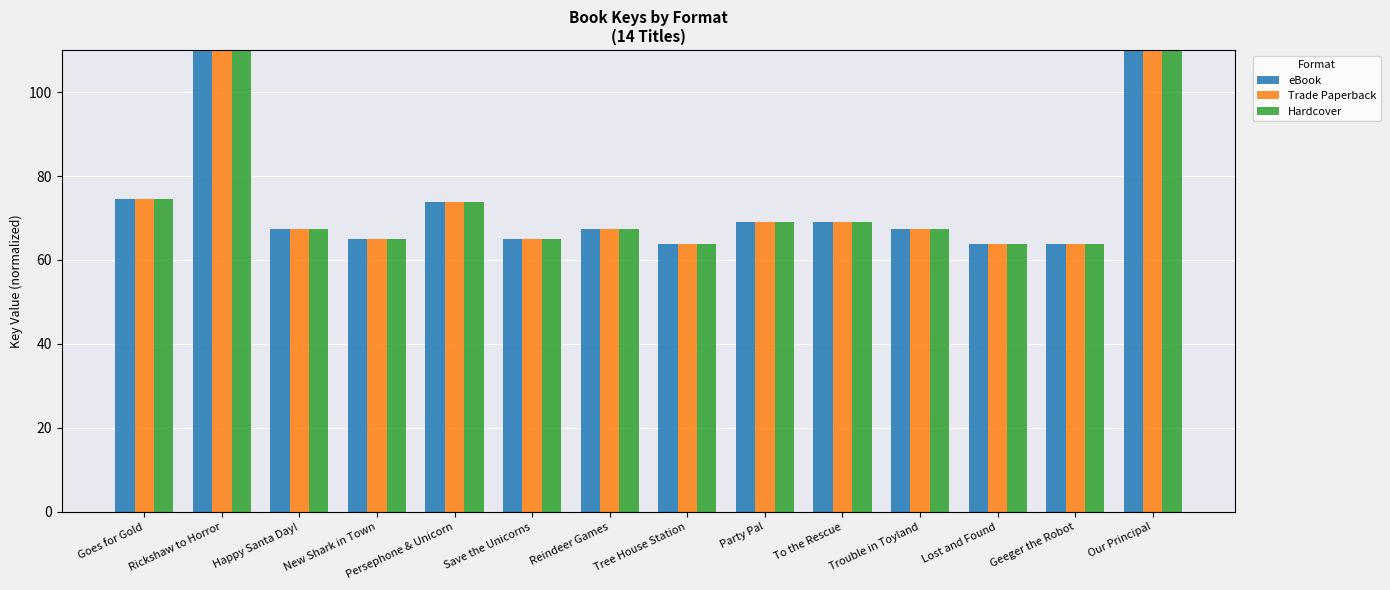

How many values in the Trade Paperback series are below 67?

5